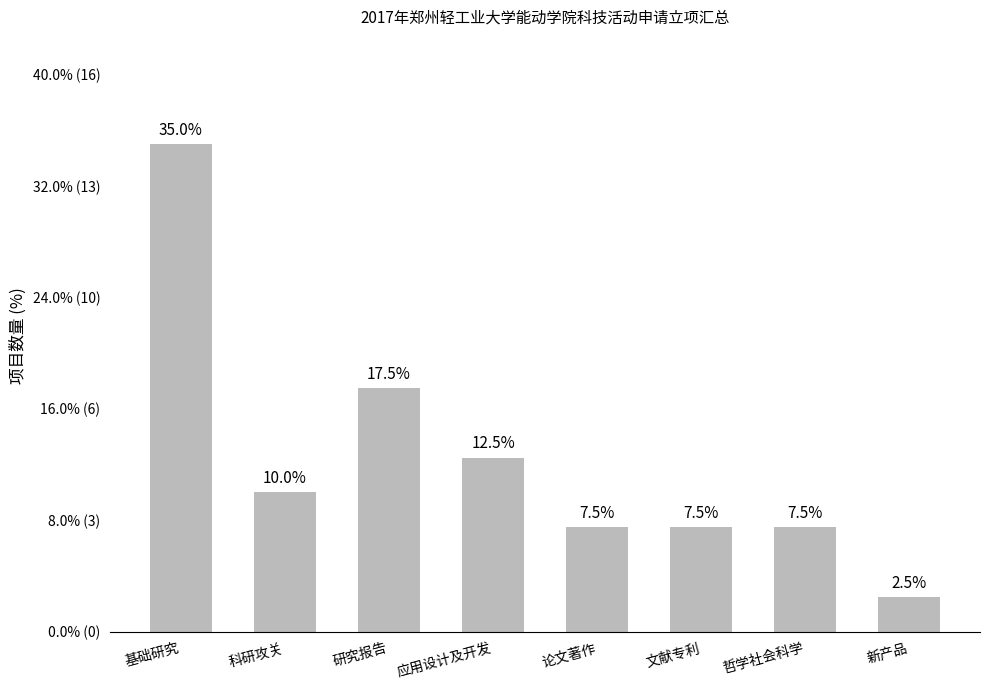

Which label corresponds to the largest value in the chart?

基础研究